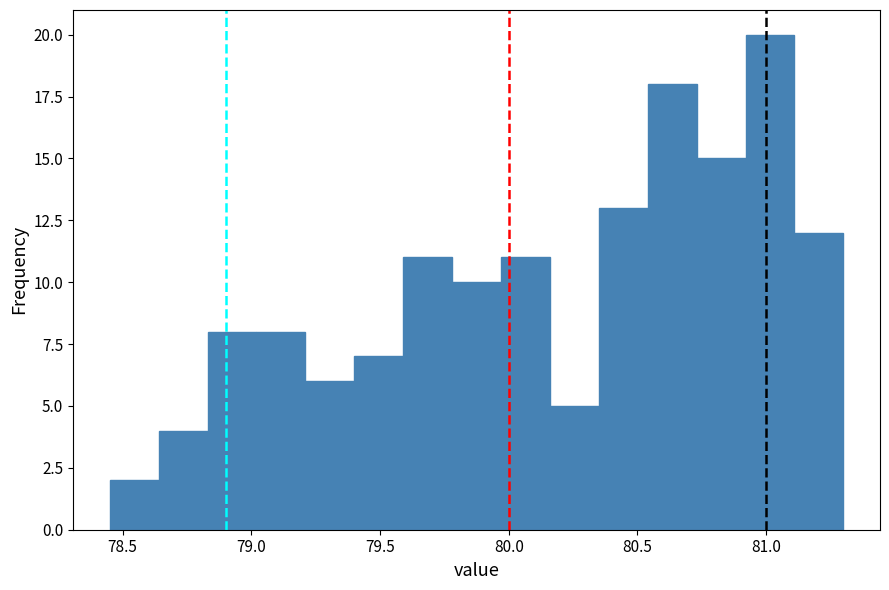

Read against the x-axis, roughly where is the centre of the tallest bar?

81.00